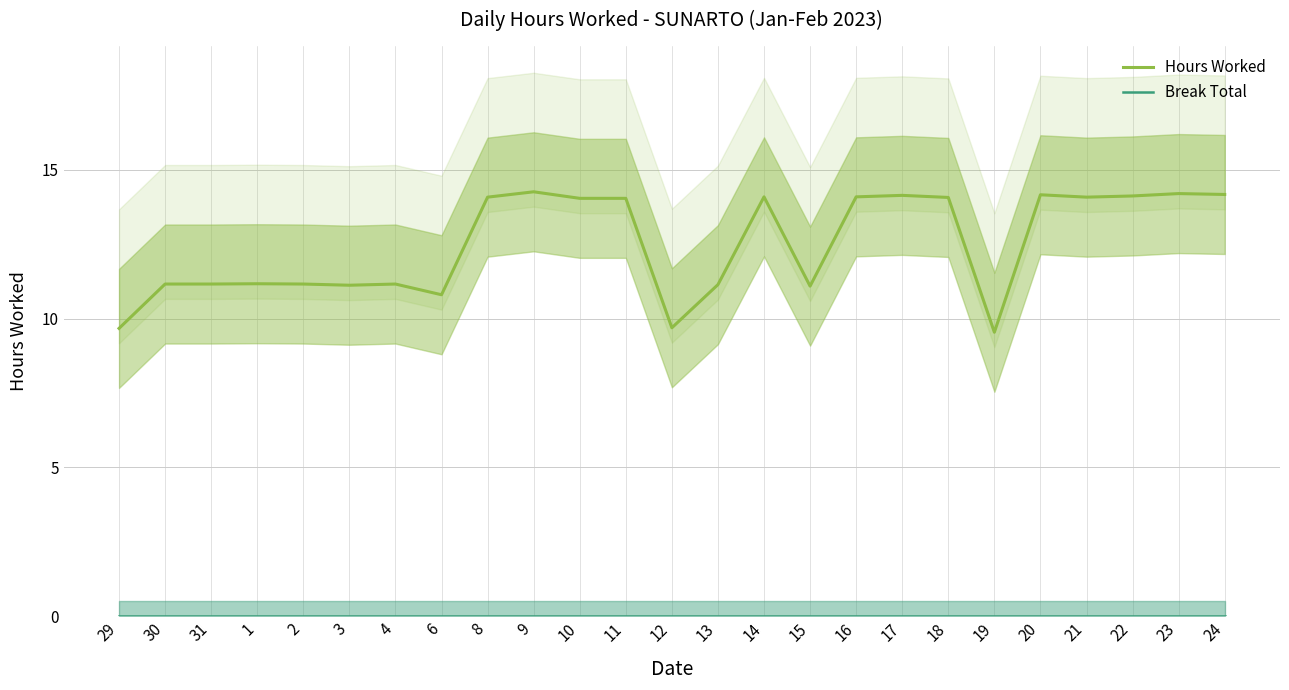

True or false: Break Total and Hours Worked intersect in this chart.

False